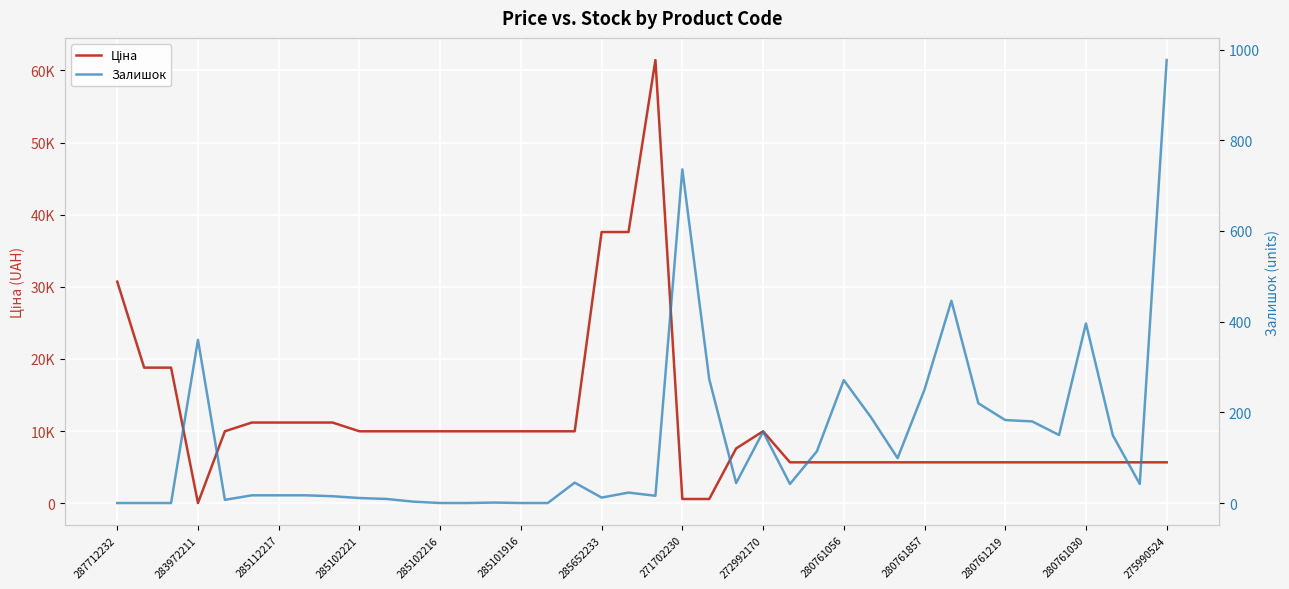

Which series has the widest spread of values?

Ціна